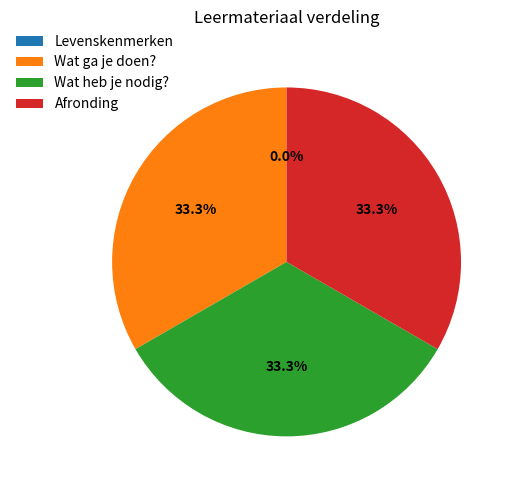

Does any single category account for the majority?

No